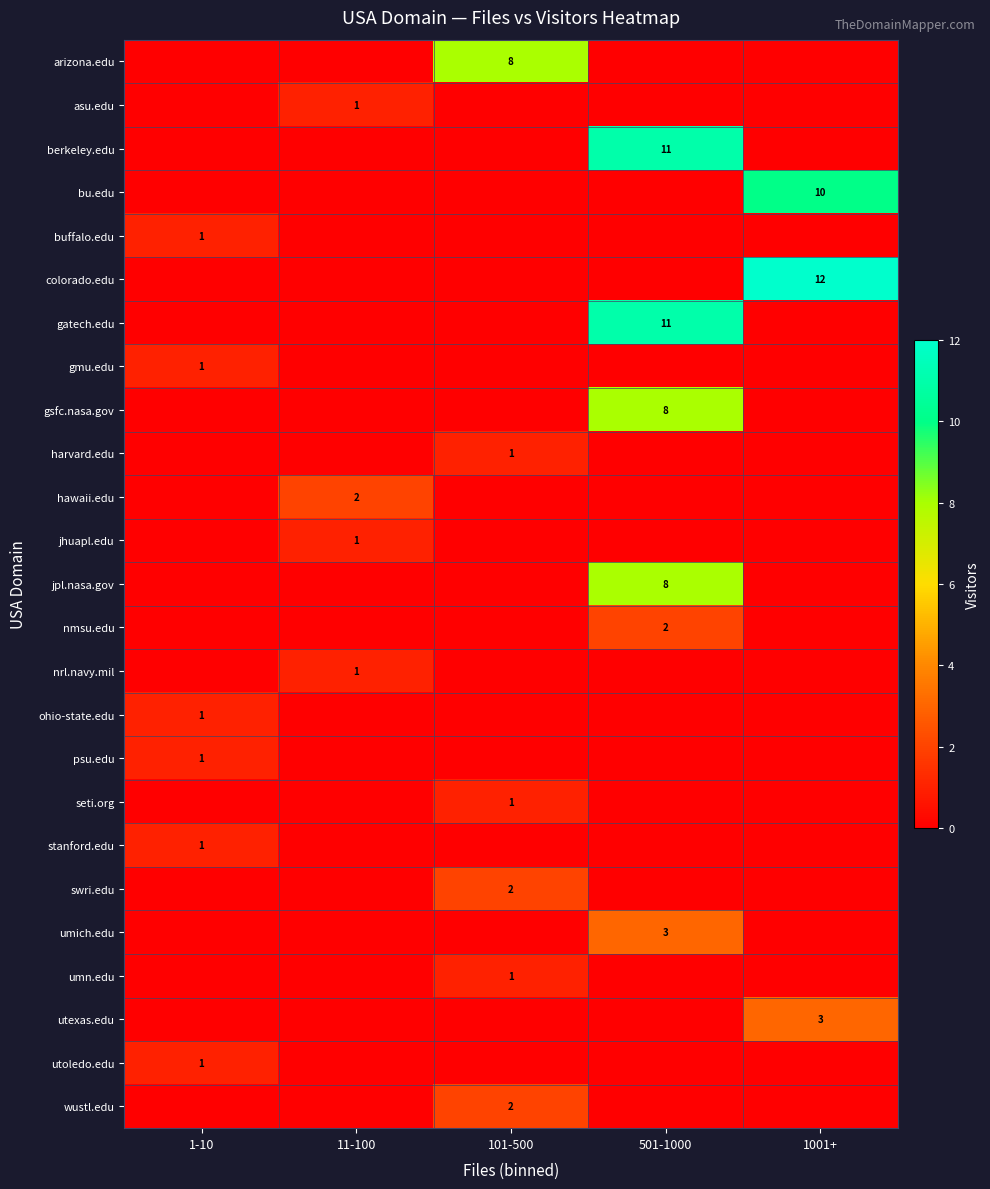

What is the total value across all series at 1001+?

25